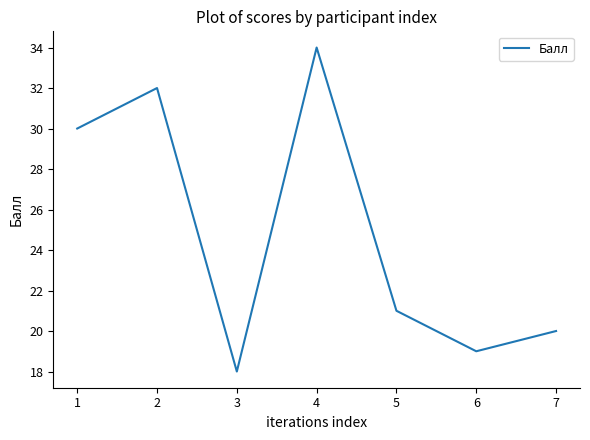

The chart shows a value of 6 at 7. True or false?

False